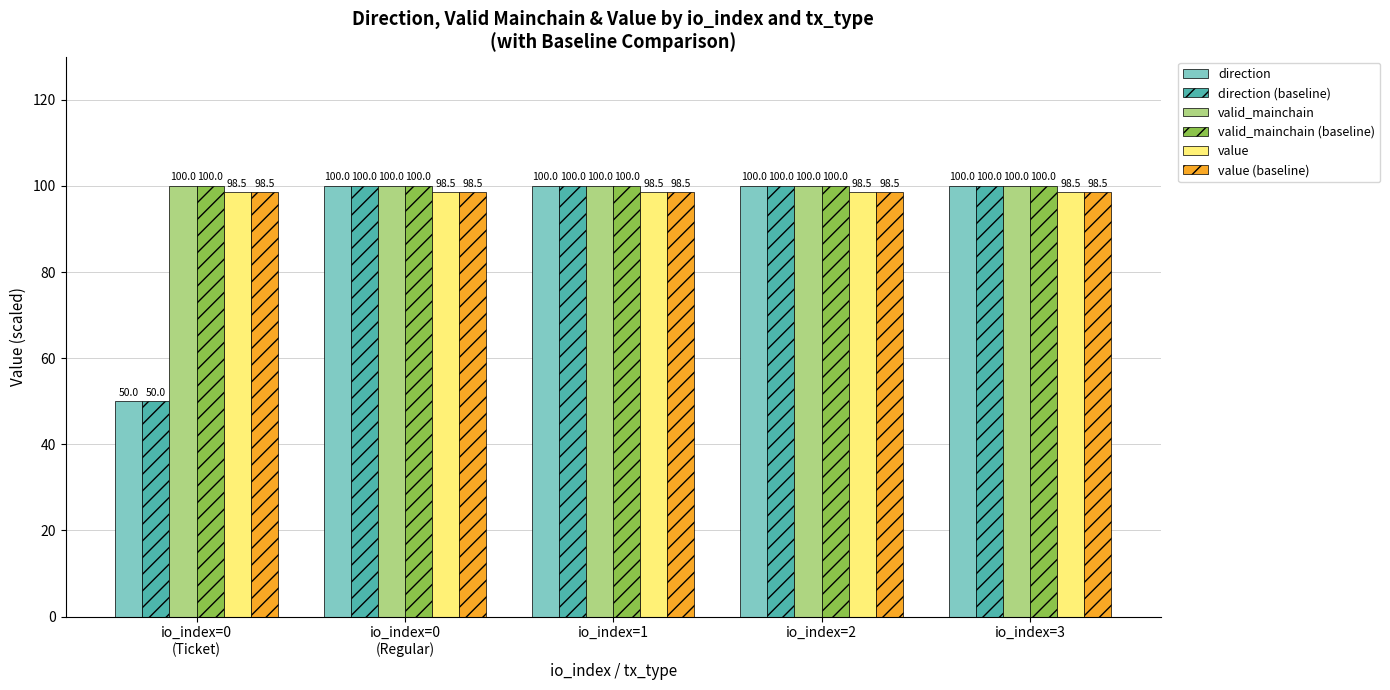

What is the value of the direction bar at the 5th from the left?

100.0